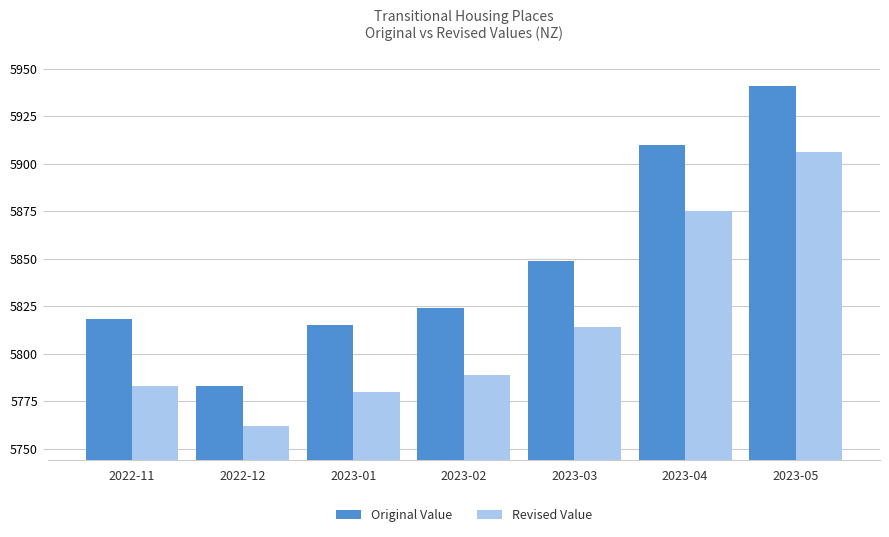

Does the chart contain any negative values?

No